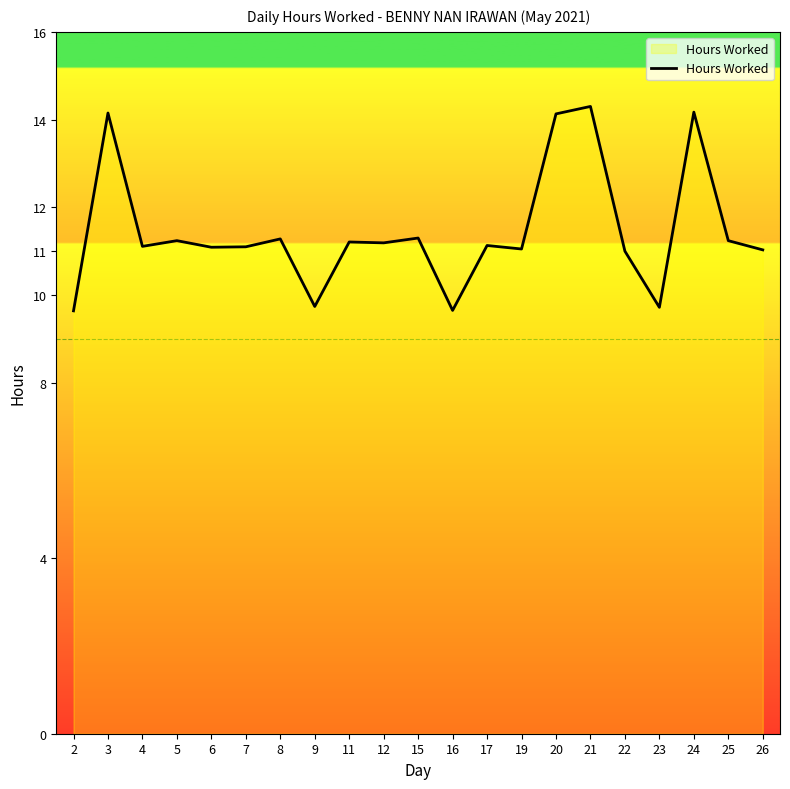

What is the sum of all values?

240.5